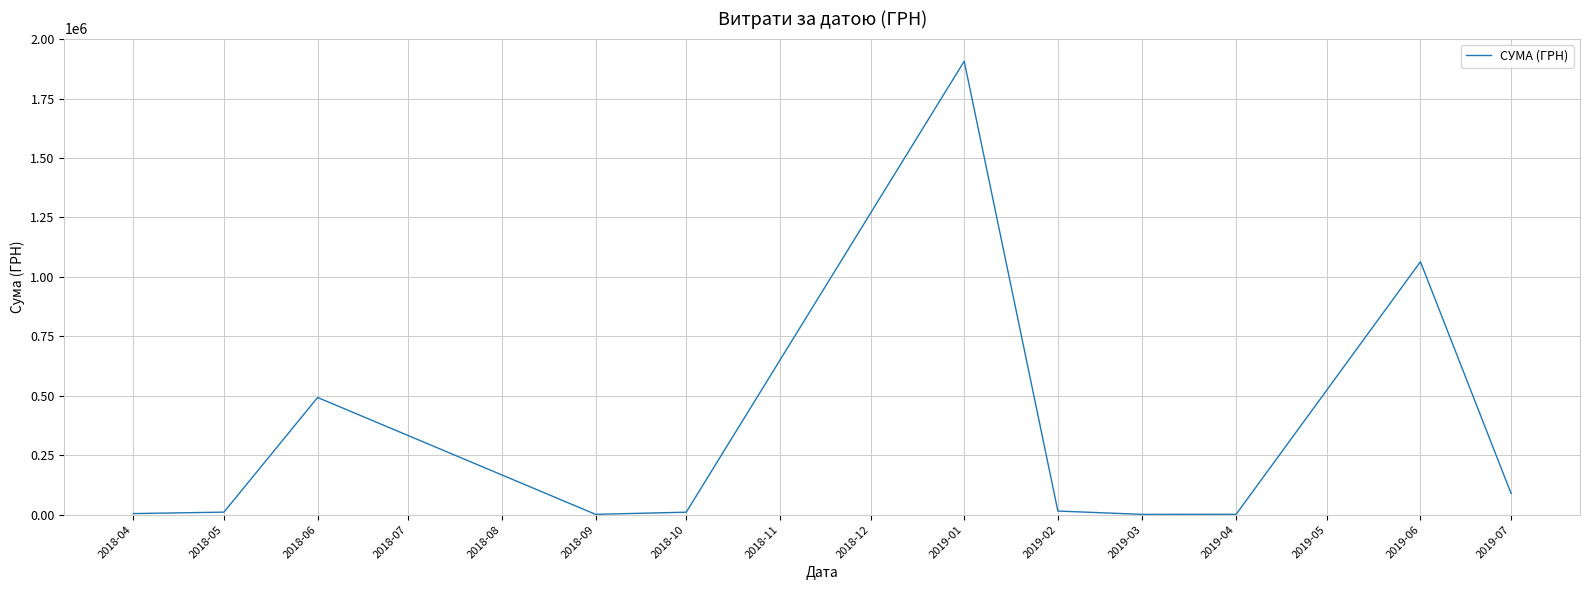

What is the greatest value displayed?

1906806.8